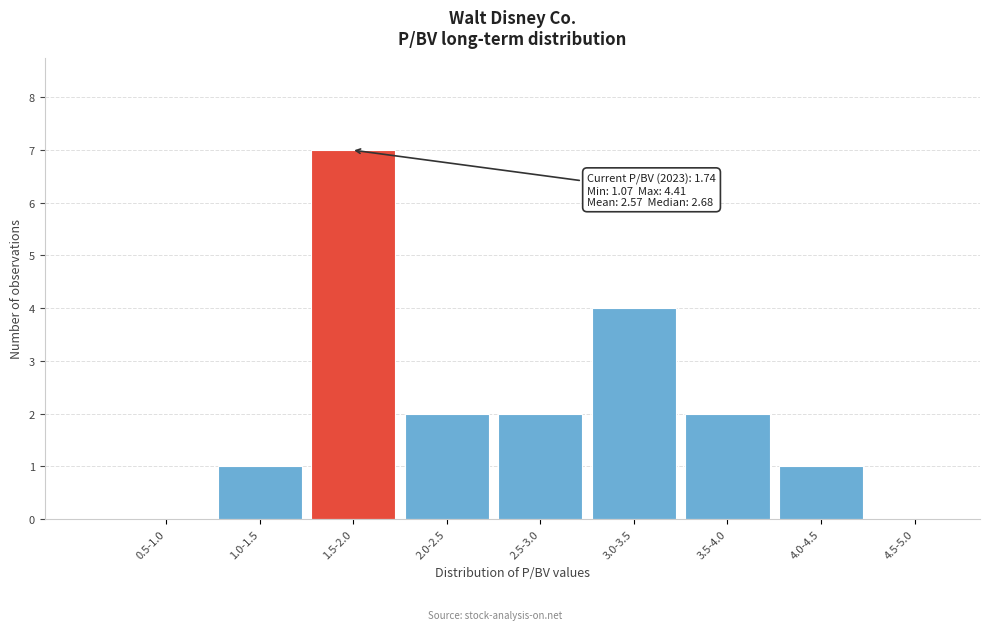

Reading left to right, transcribe all the data shown in this chart.

0.5-1.0=0	1.0-1.5=1	1.5-2.0=7	2.0-2.5=2	2.5-3.0=2	3.0-3.5=4	3.5-4.0=2	4.0-4.5=1	4.5-5.0=0